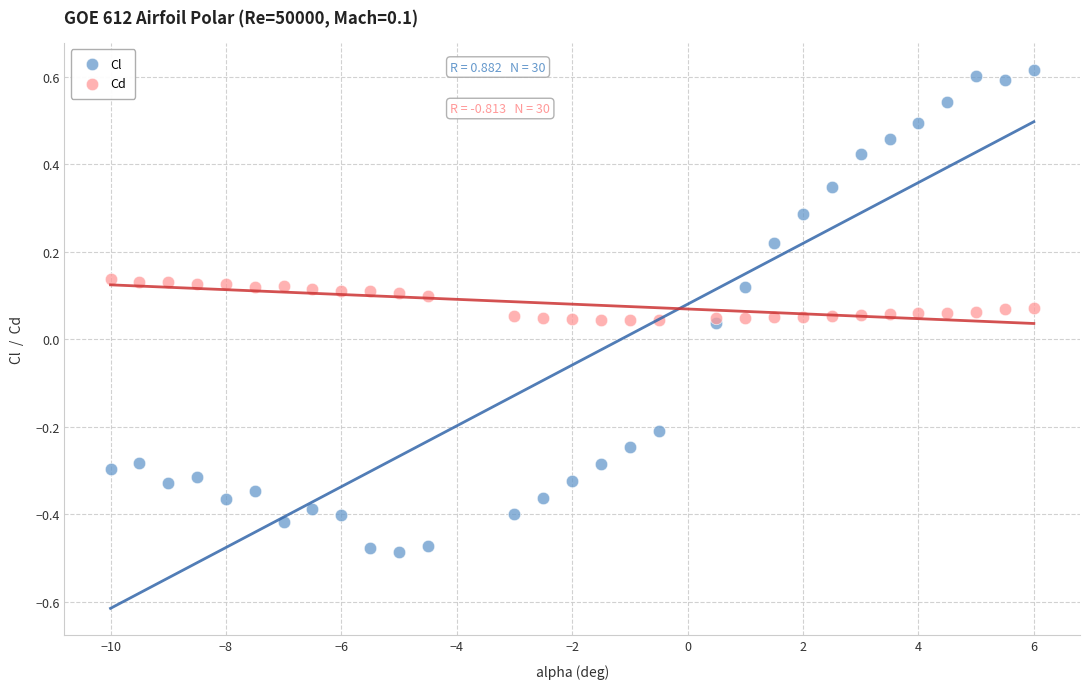

Which series reaches the maximum Y coordinate?

Cl